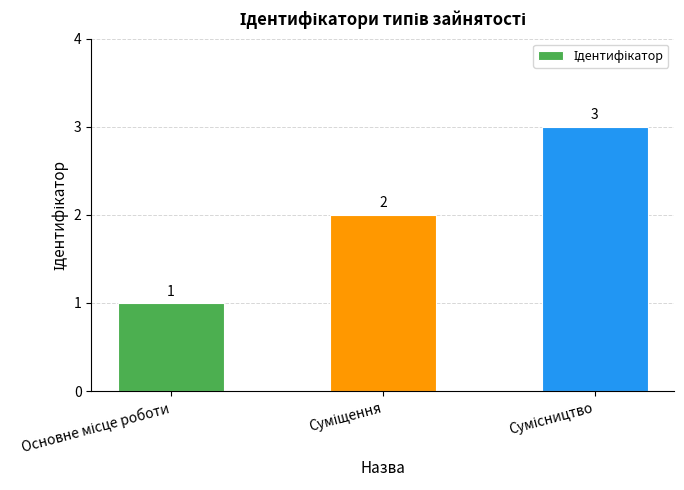

How many values are below 2?

1